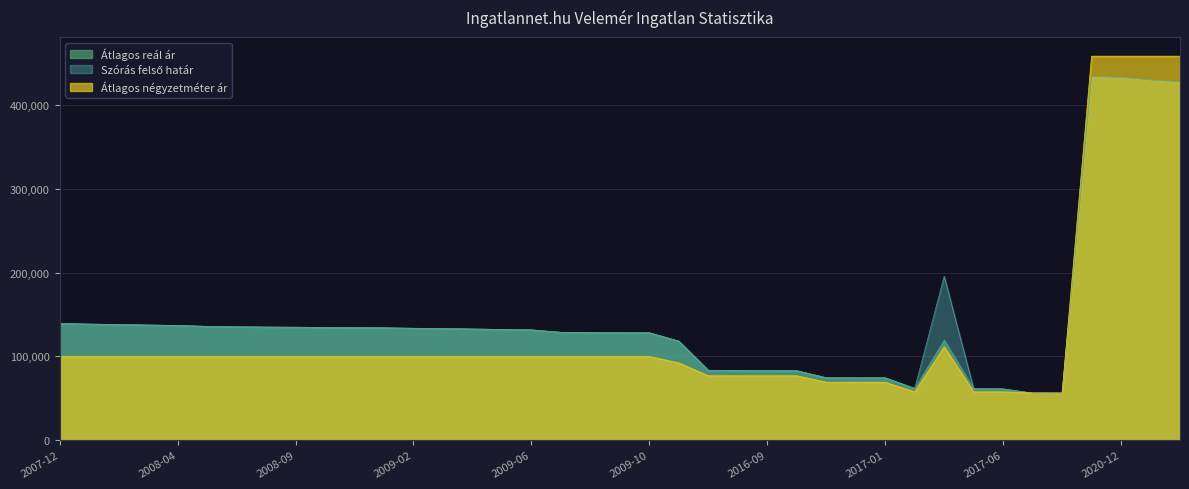

How many distinct data groups are displayed?

3